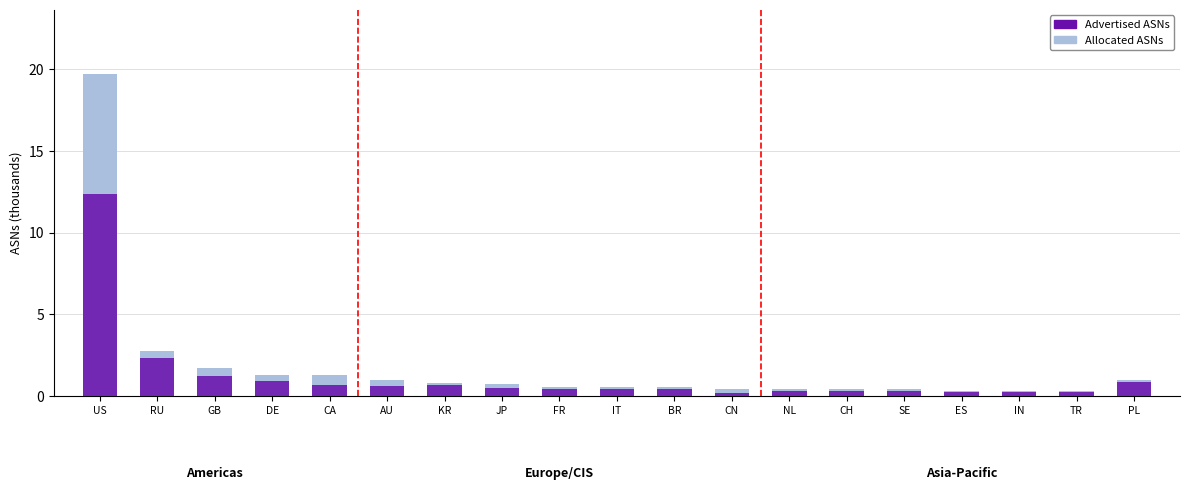

The value of Advertised ASNs at GB is 1.2. True or false?

True